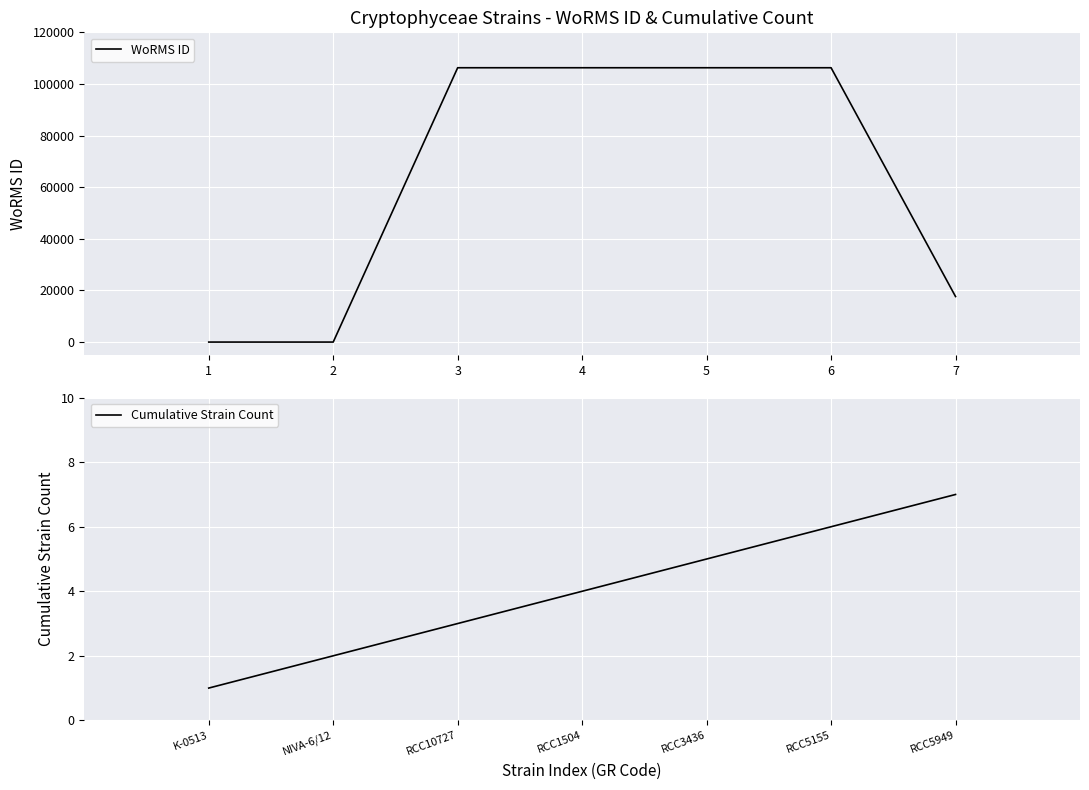

What are all the series names shown in the legend?

WoRMS ID, Cumulative Strain Count